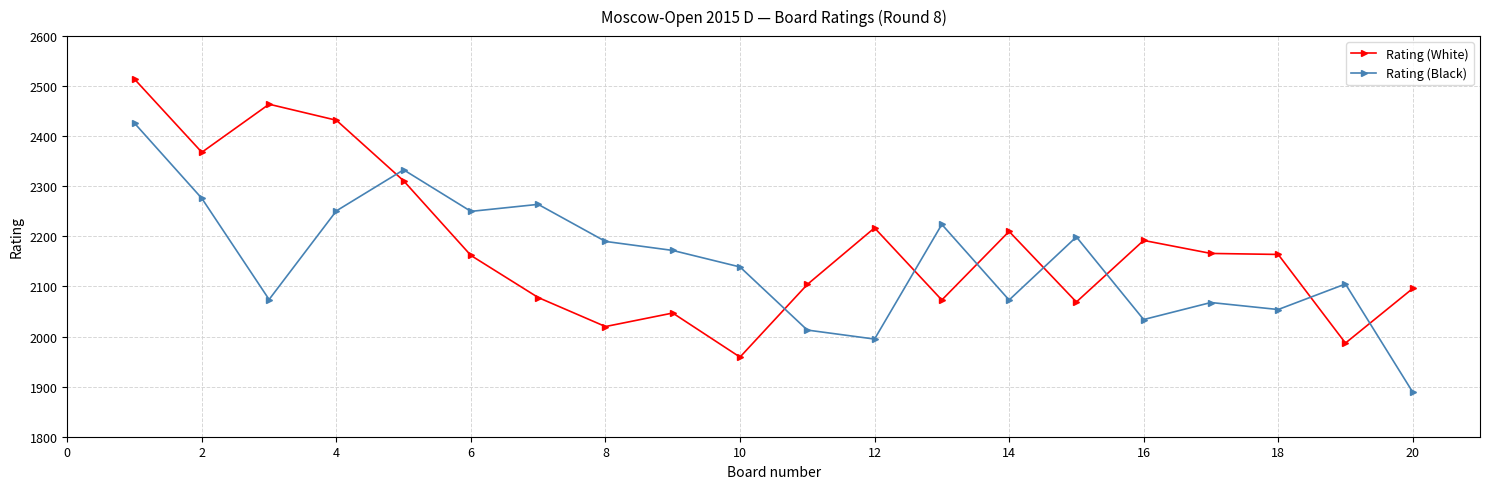

What is the minimum value shown in the chart?

1889